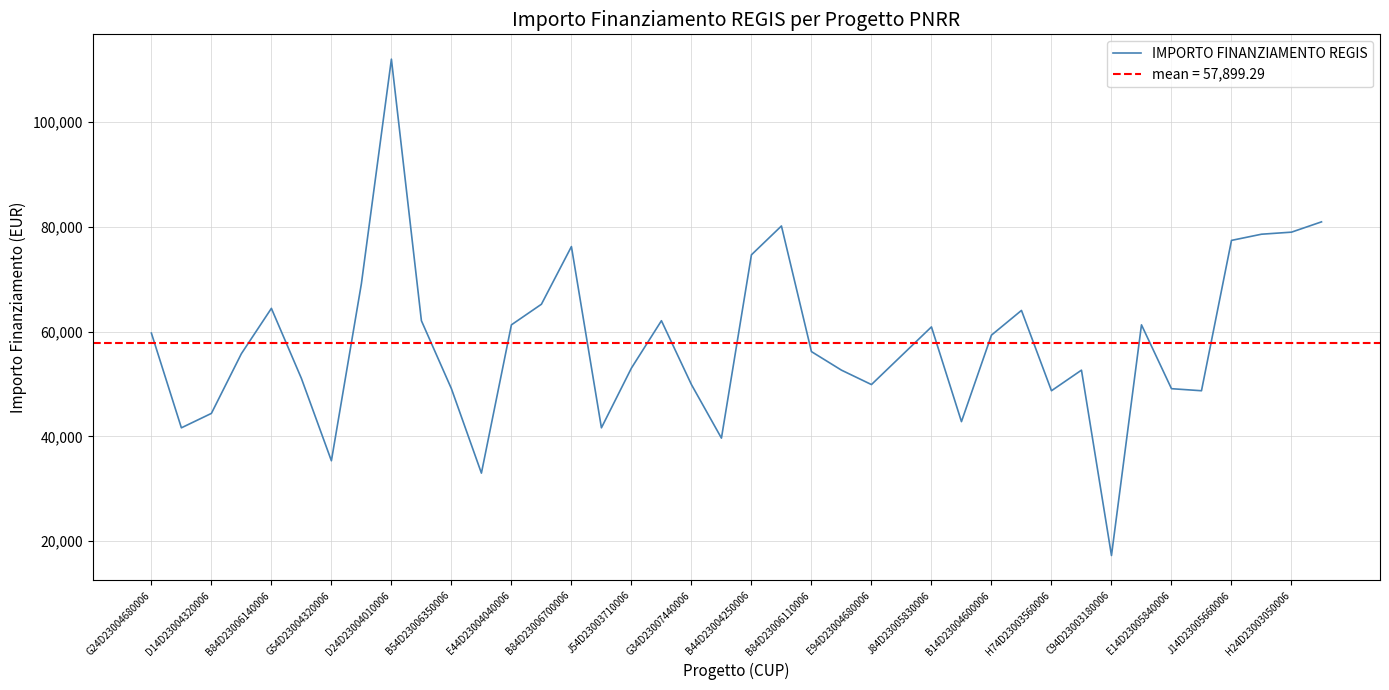

Does the chart have visible grid lines?

Yes